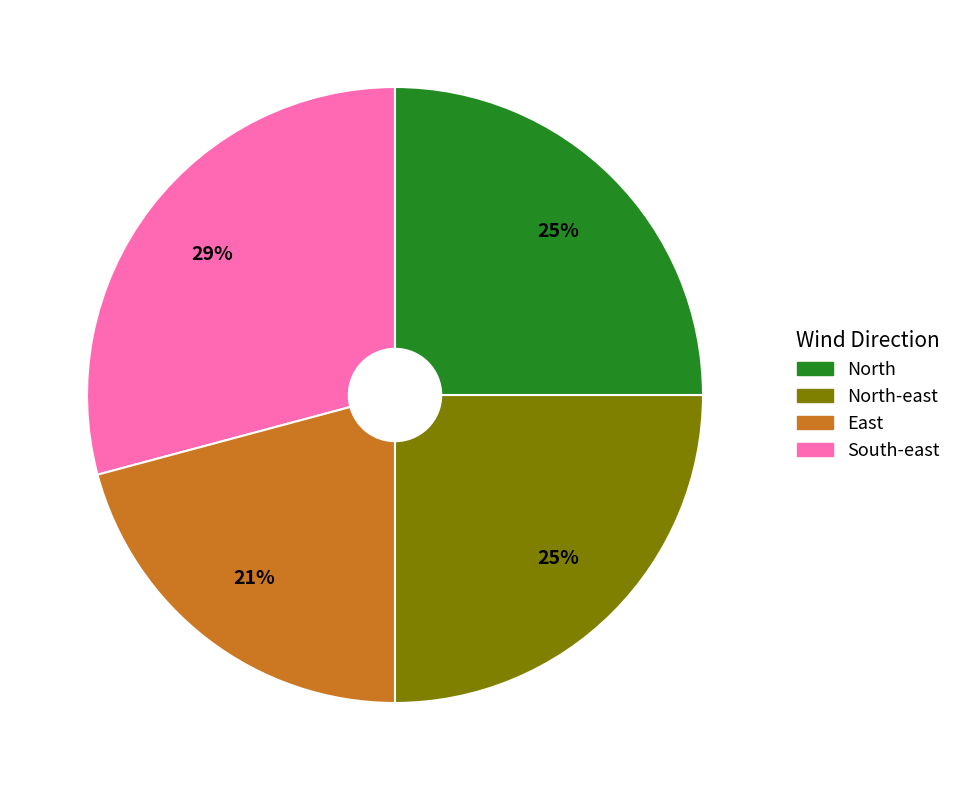

Is there a majority slice in this chart?

No